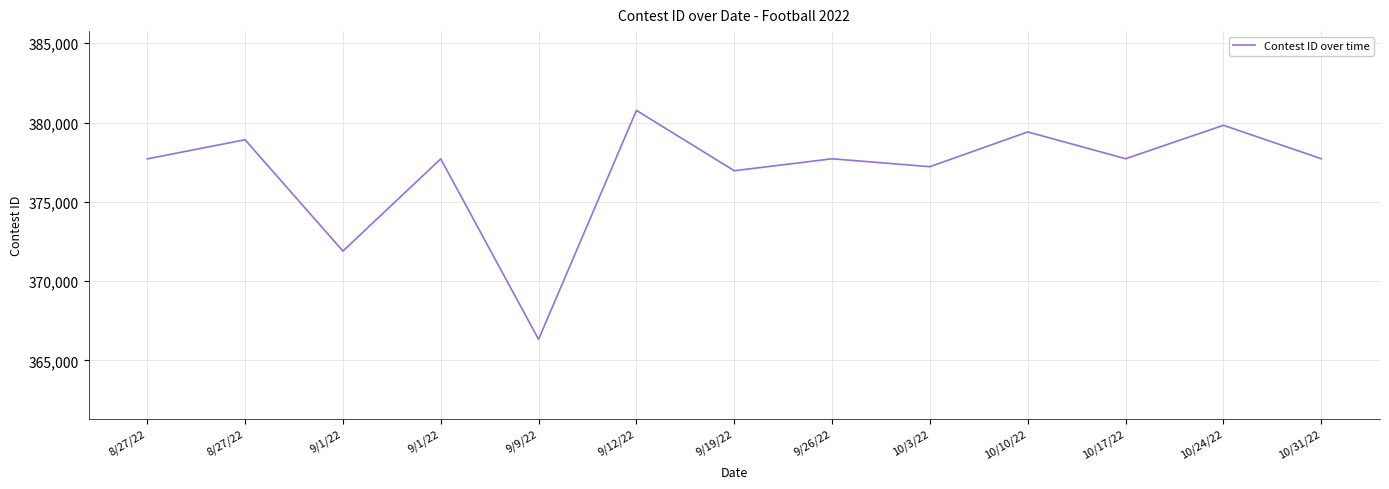

Does the chart have visible grid lines?

Yes